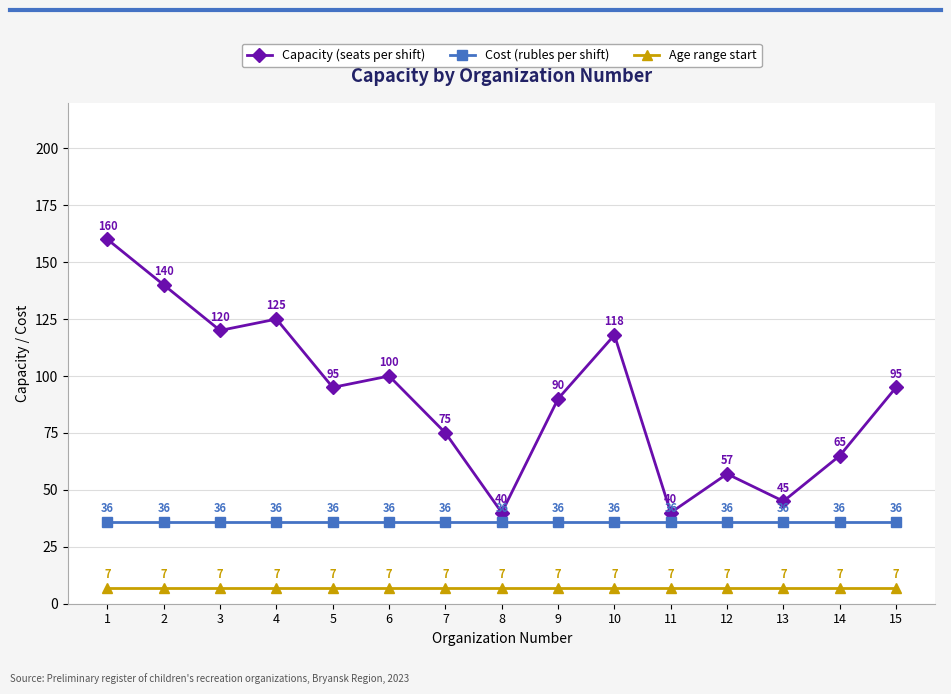

True or false: Age range start and Capacity (seats per shift) cross at least once.

False